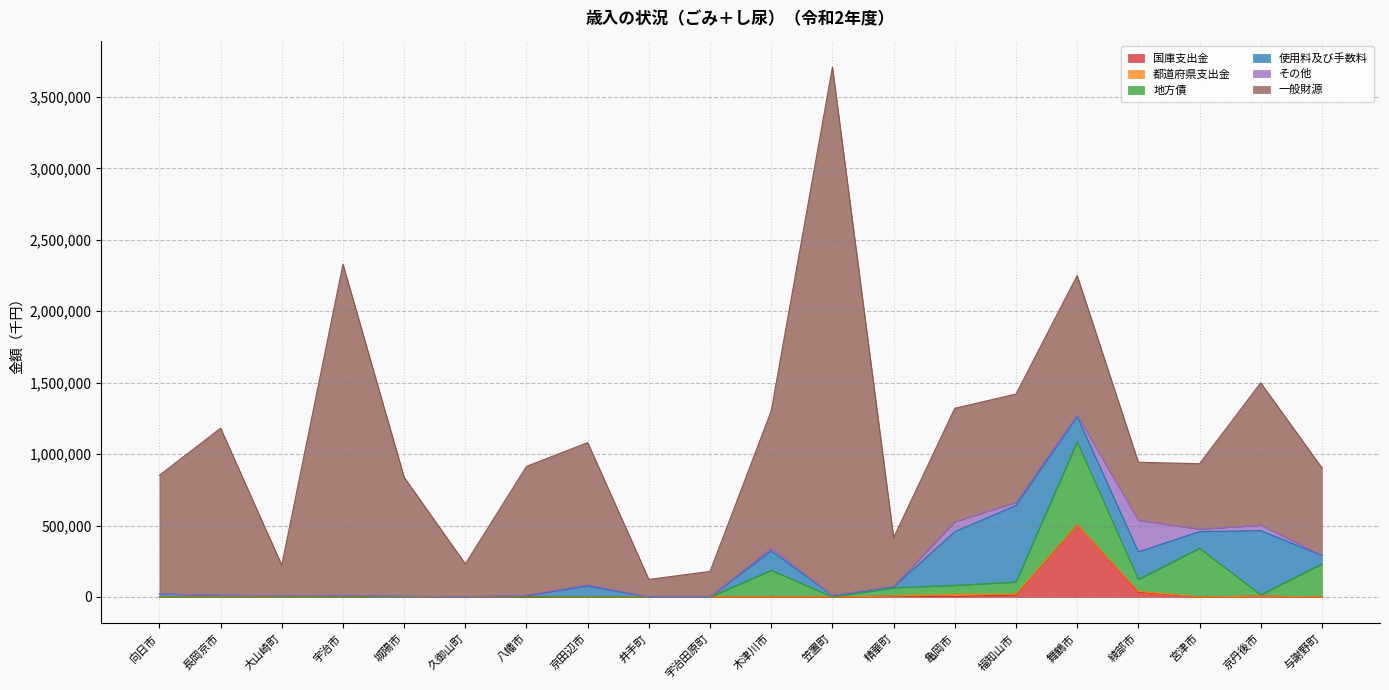

The value of 地方債 at 与謝野町 is 231600. True or false?

True